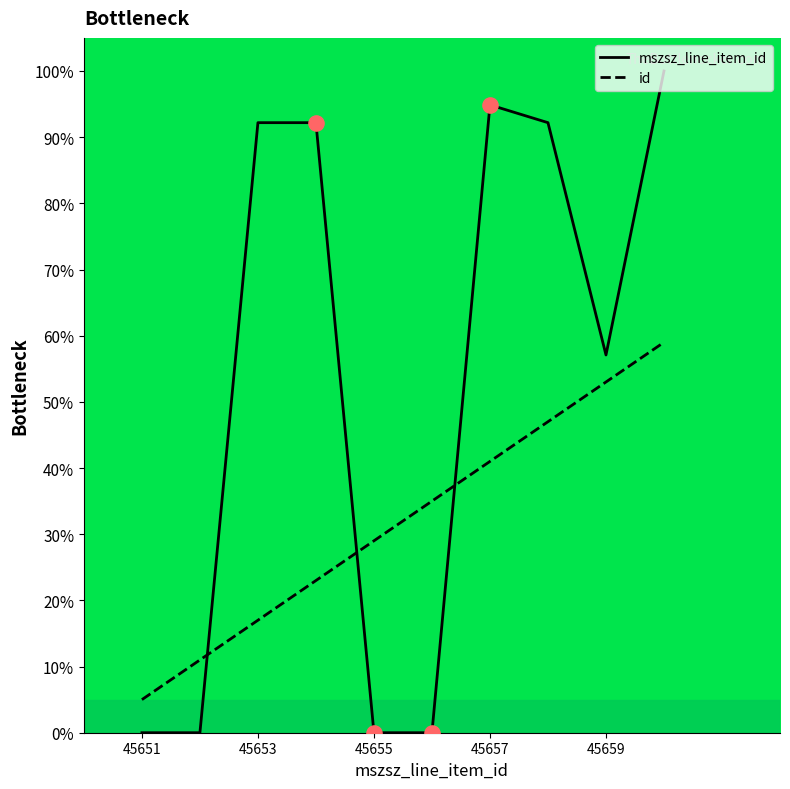

How many times do id and mszsz_line_item_id cross each other?

3